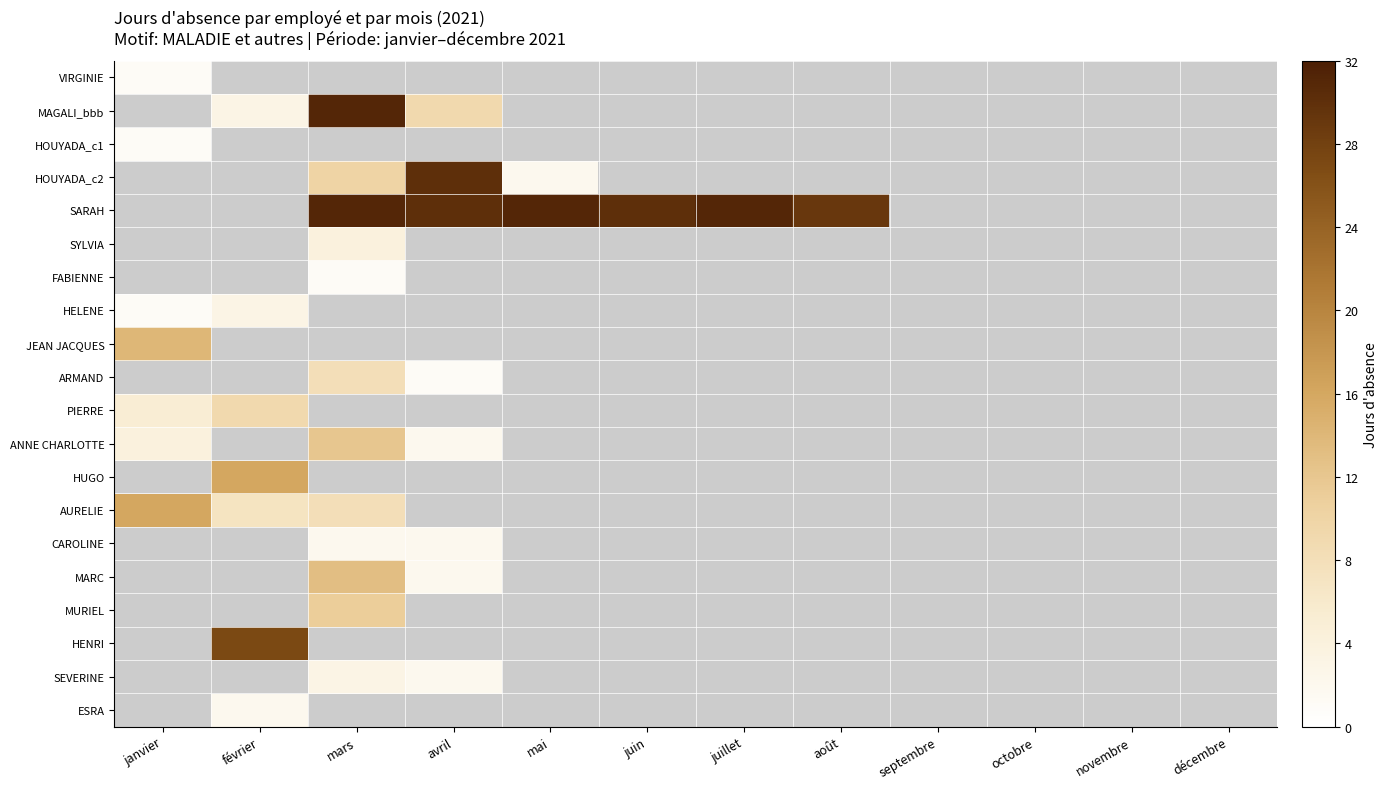

What is the sum of the MAGALI_bbb values at février and avril?

12.0